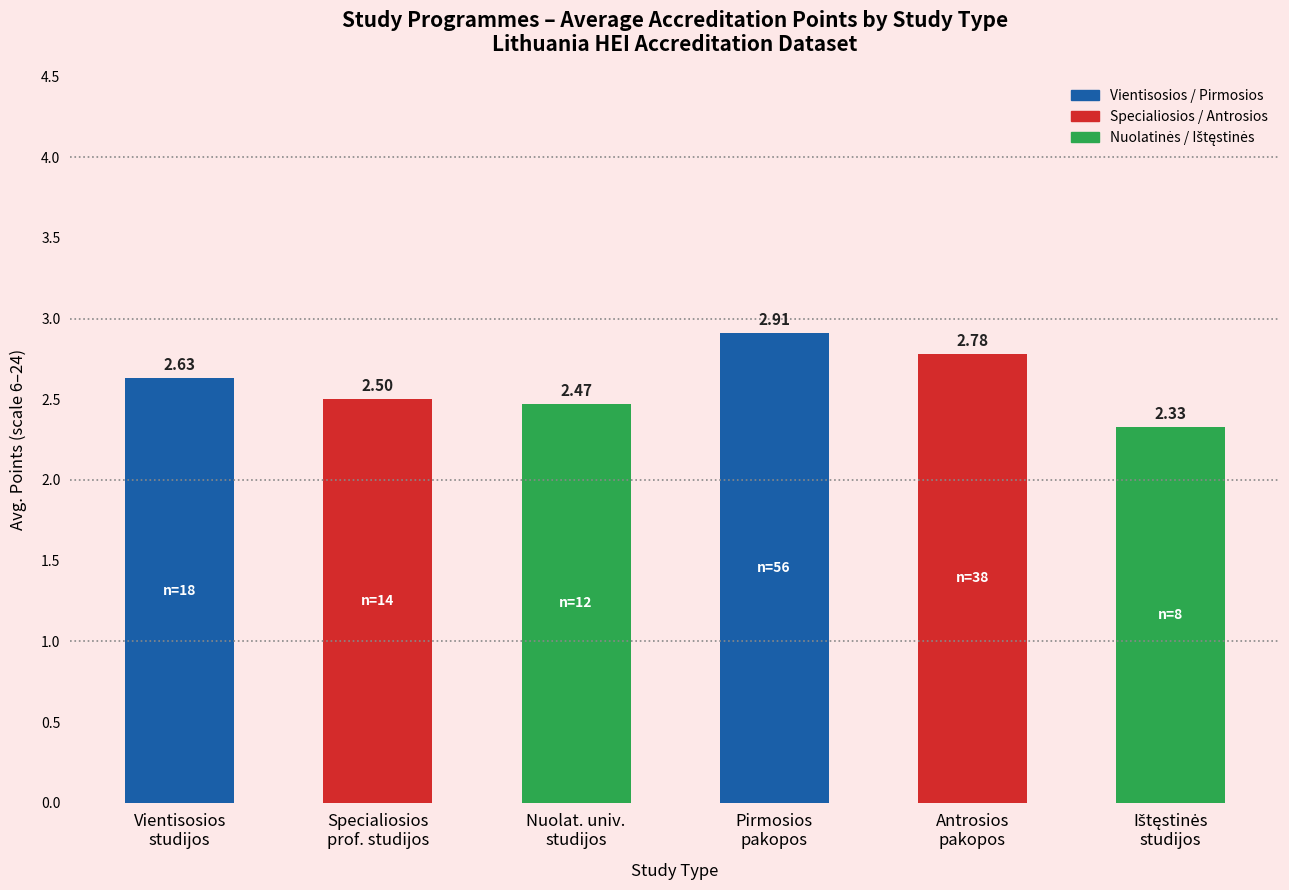

What is the difference between the maximum and second lowest values?

0.4